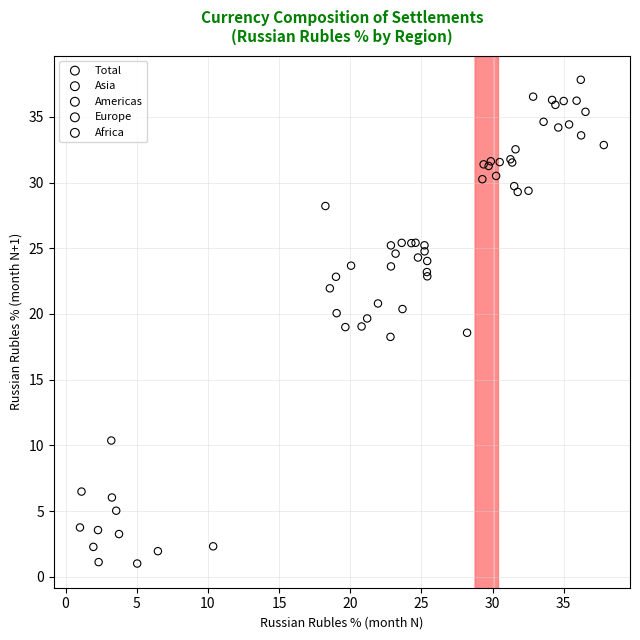

Which series reaches the maximum Y coordinate?

Europe